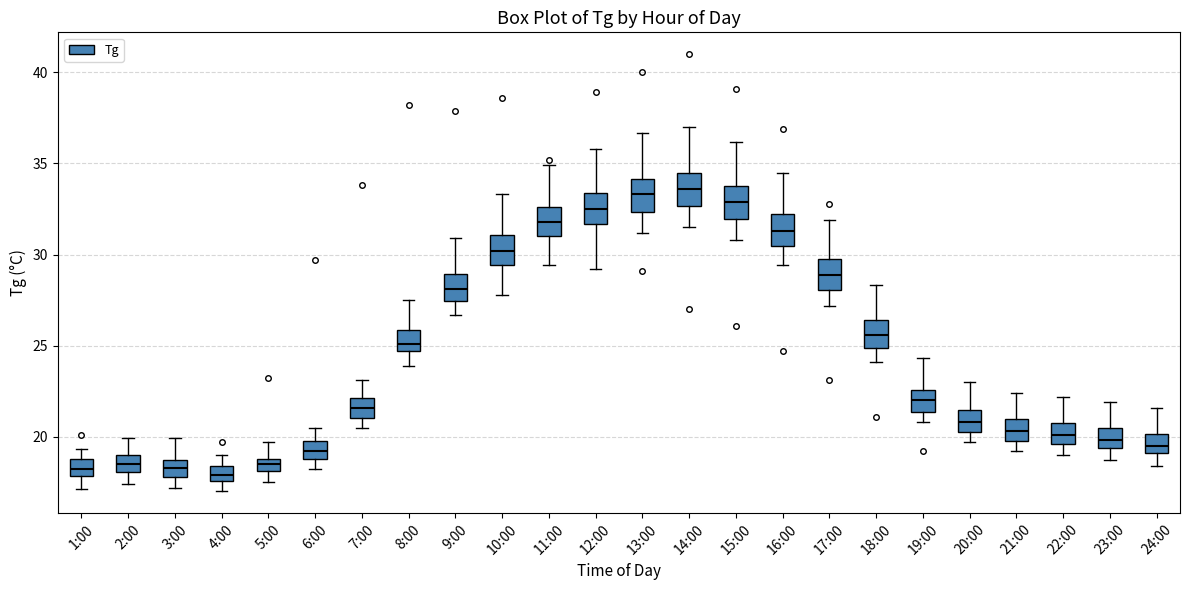

Where is the upper edge of the box for 9:00 on the y-axis? The values are not printed on the chart, so give them approximately, as read against the axis.

29.0